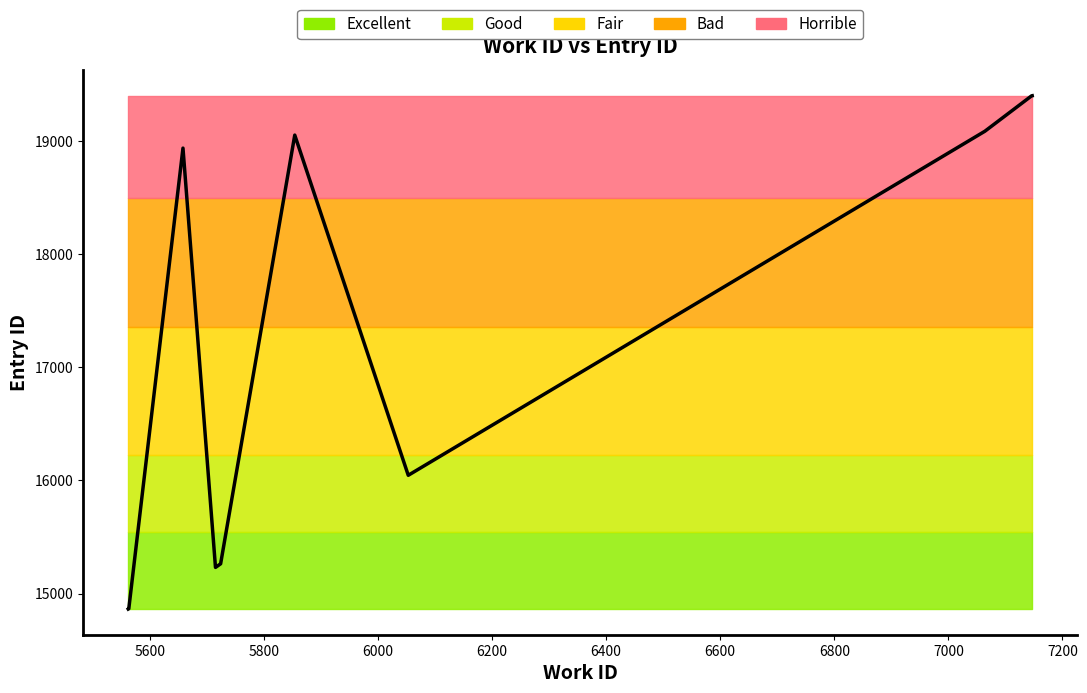

How many points are lower than both their immediate neighbors (excluding endpoints)?

2